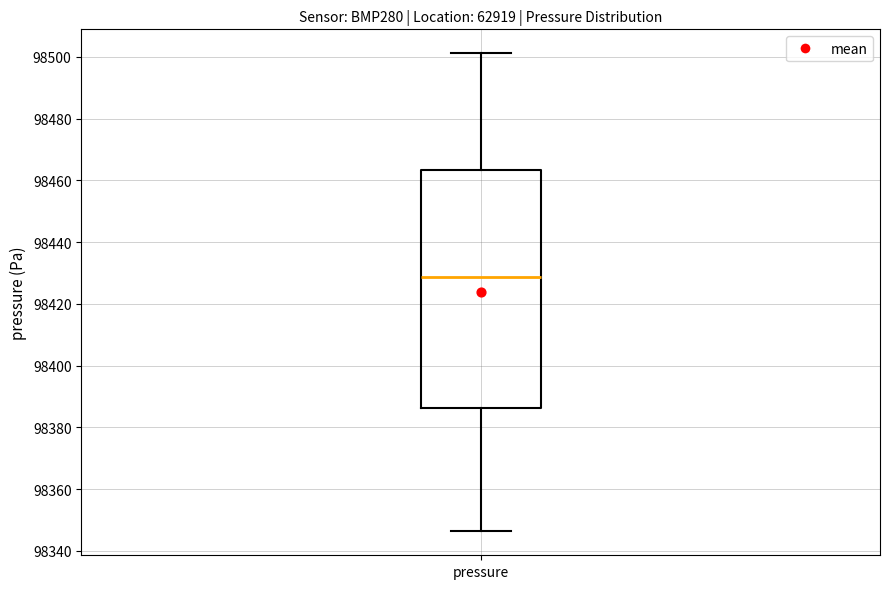

Transcribe this box plot: give where the median line is, the range the box spans, and where the two whiskers end, as read against the y-axis. The values are not printed on the chart, so give them approximately, as read against the axis.

median 98428, box 98386 to 98464, whiskers 98346 to 98502